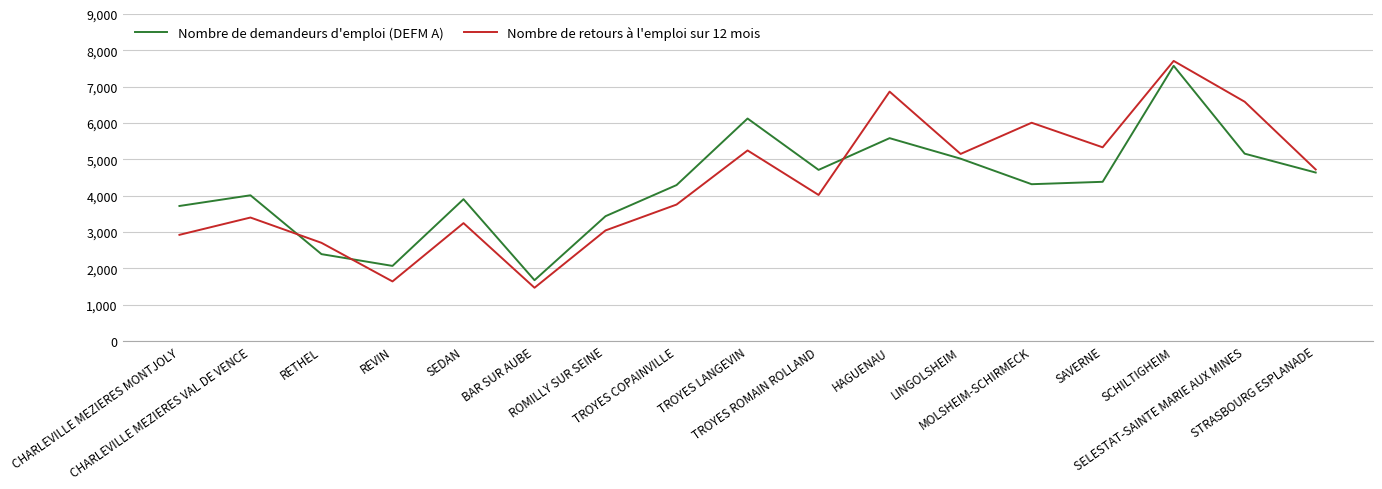

What is the minimum value for Nombre de retours à l'emploi sur 12 mois?

1468